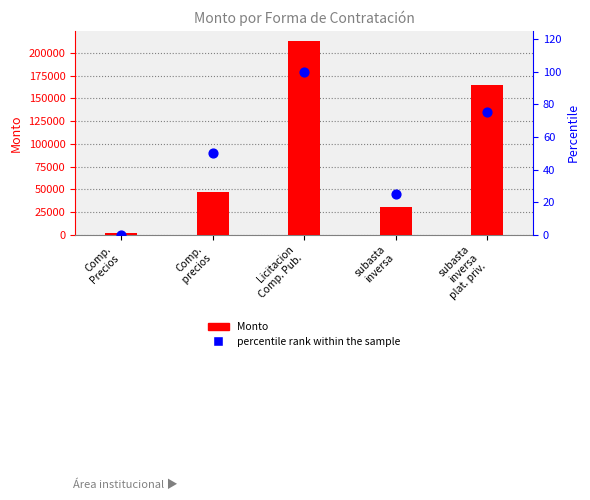

Which series has the largest total across all categories?

Monto